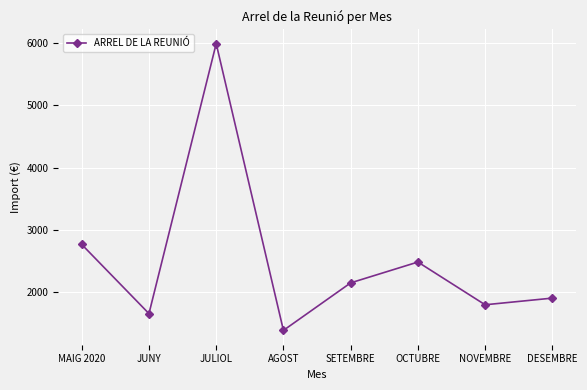

Does the chart have visible grid lines?

Yes